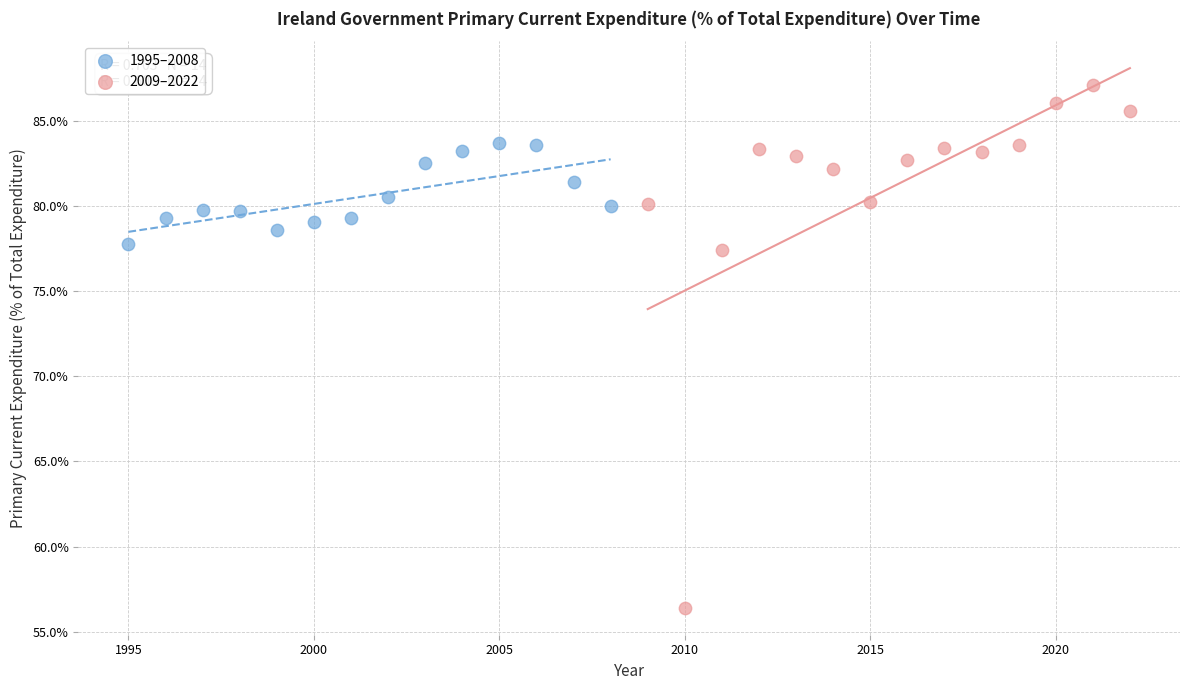

Which series has the largest Y range (max minus min)?

2009–2022